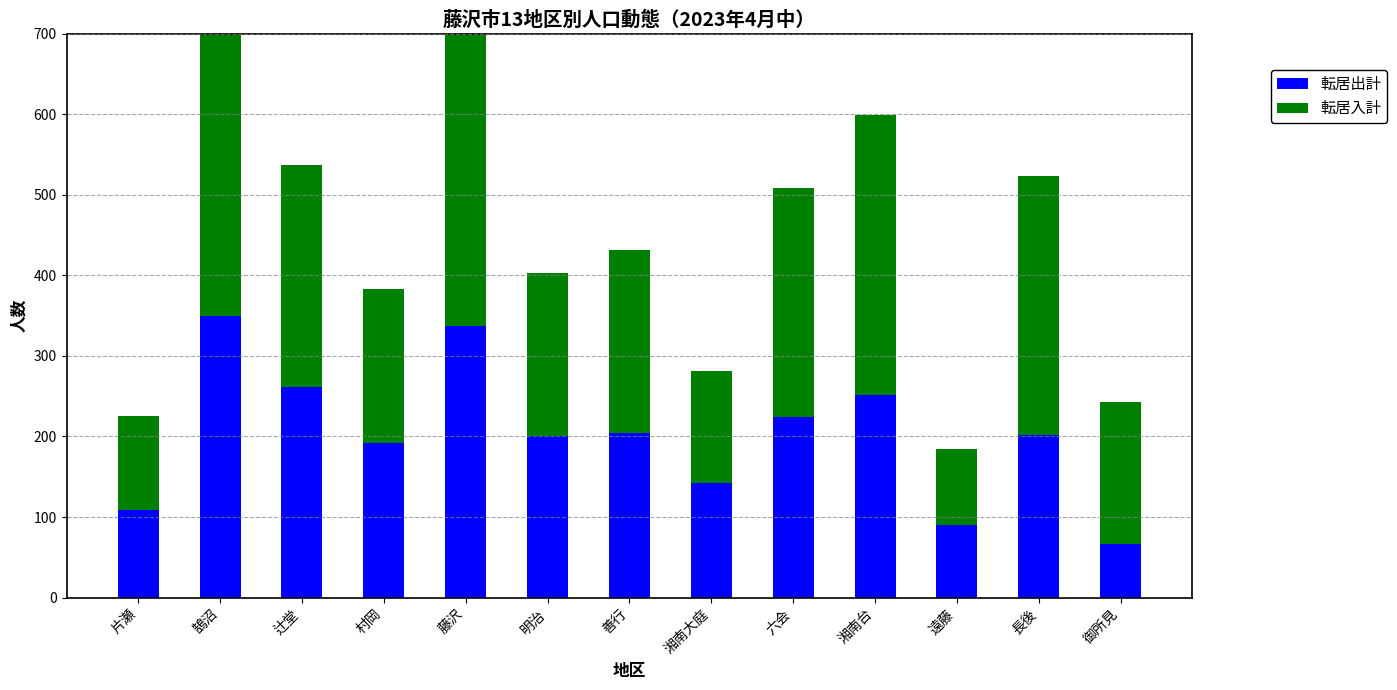

What is the difference between the 転居入計 values at 六会 and 村岡?

93